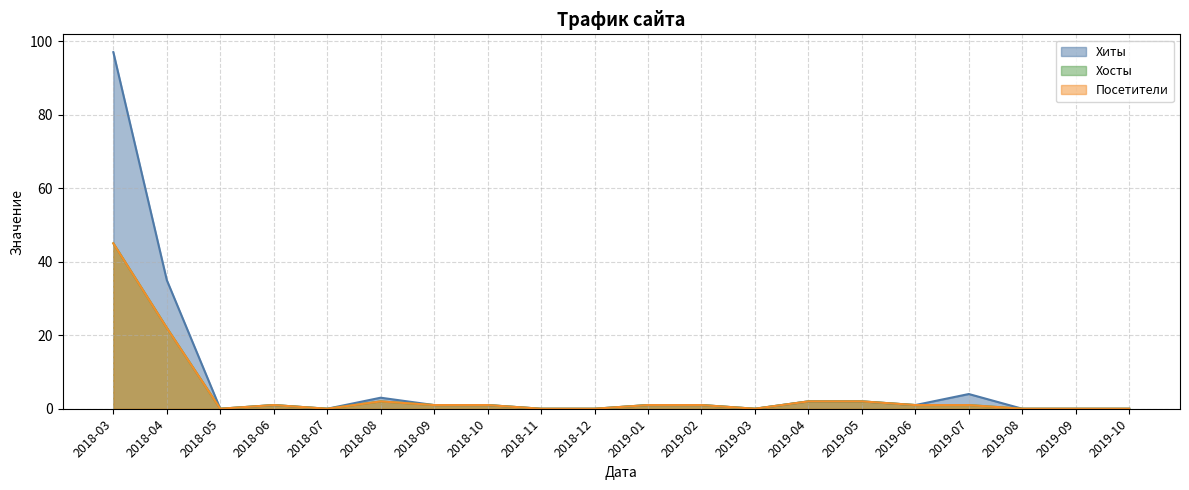

True or false: Хосты and Посетители intersect in this chart.

False